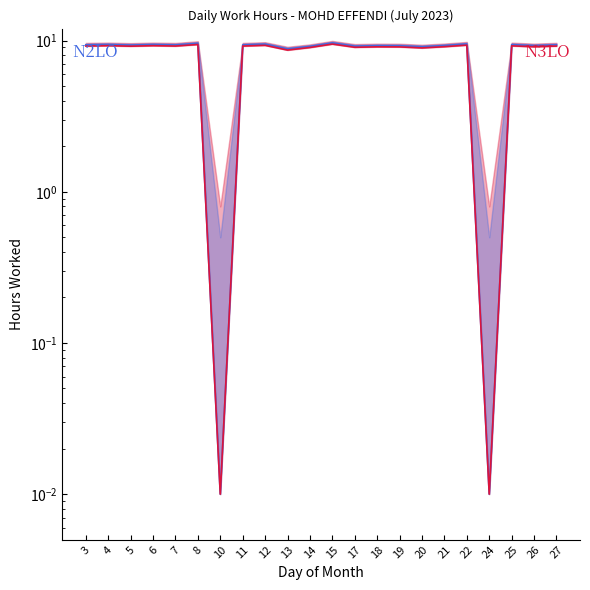

What is the difference between the Low (N3LO) values at 18 and 4?

0.2